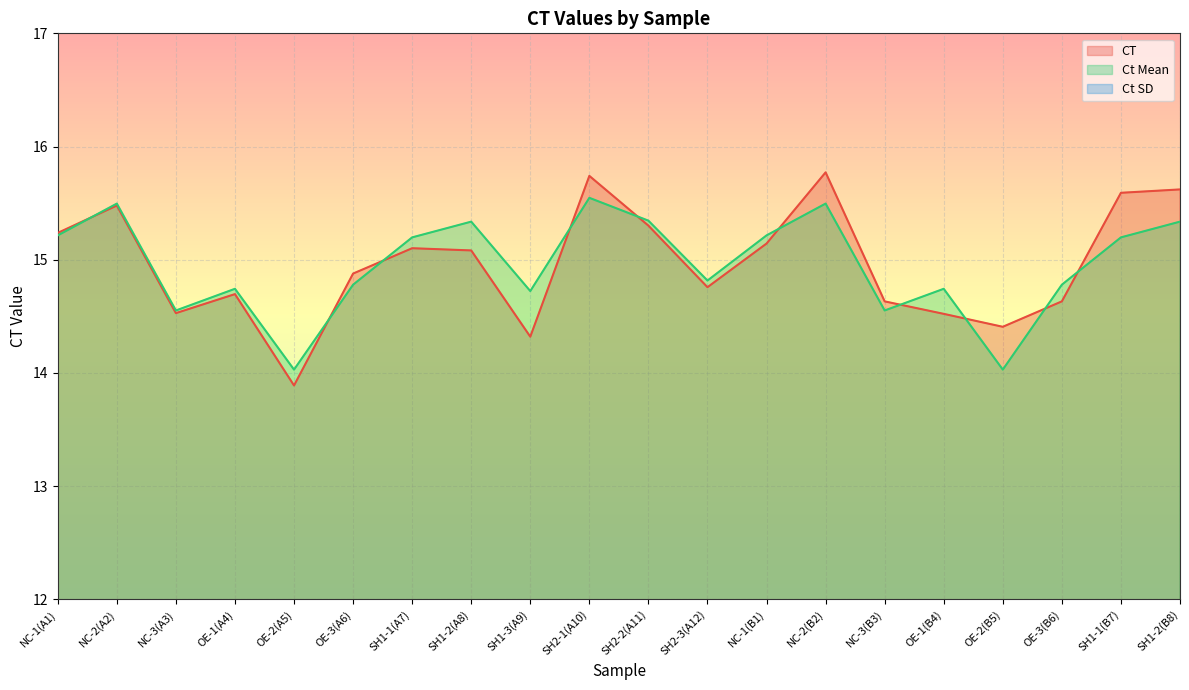

What is the lowest value of the Ct Mean series?

14.0